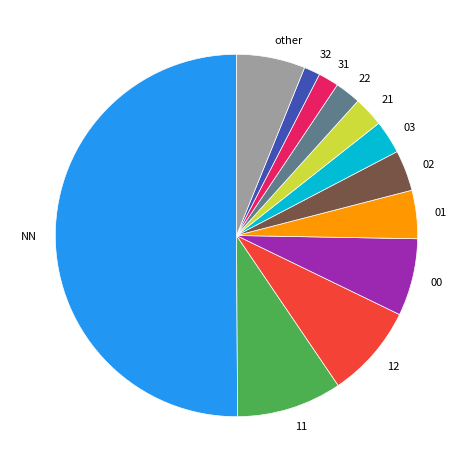

Which category accounts for the majority?

NN